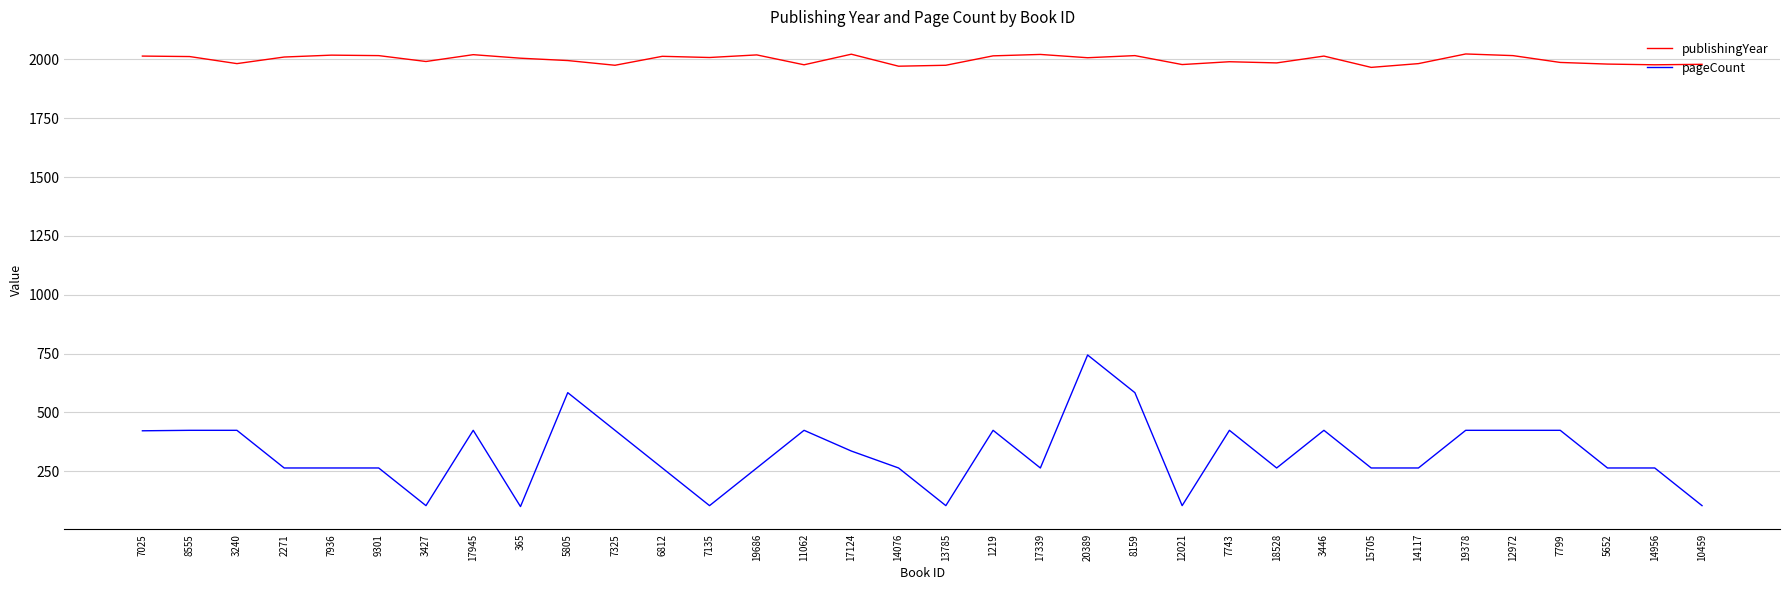

Which series has the widest spread of values?

pageCount